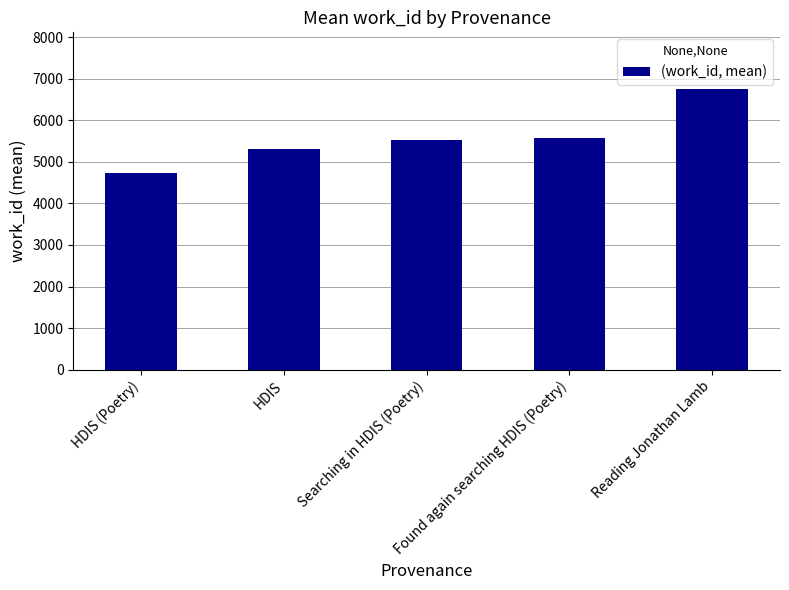

Is it true that the value at HDIS (Poetry) is 4735?

True